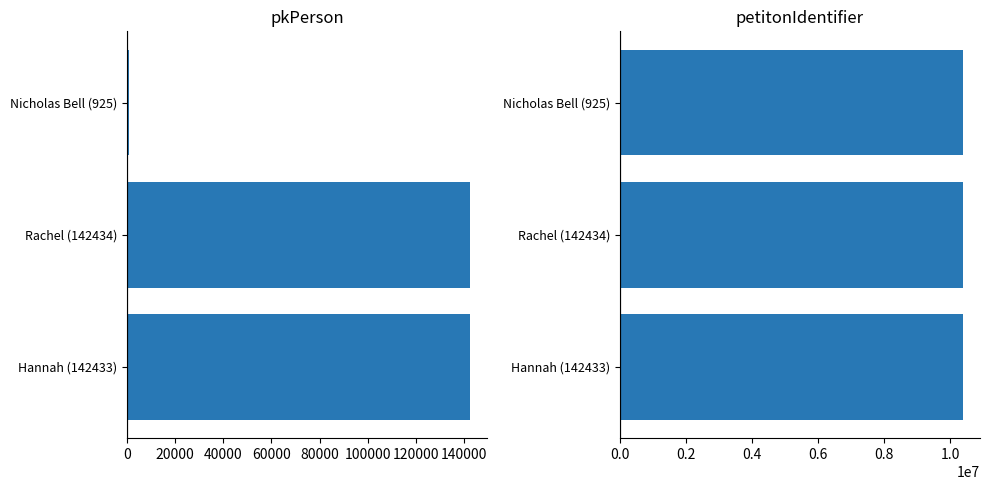

What are all the series names shown in the legend?

pkPerson, petitonIdentifier